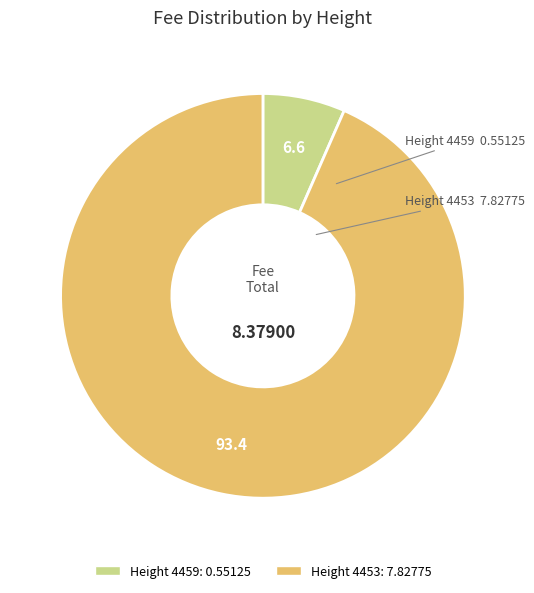

Is there any slice that represents more than half of the pie?

Yes